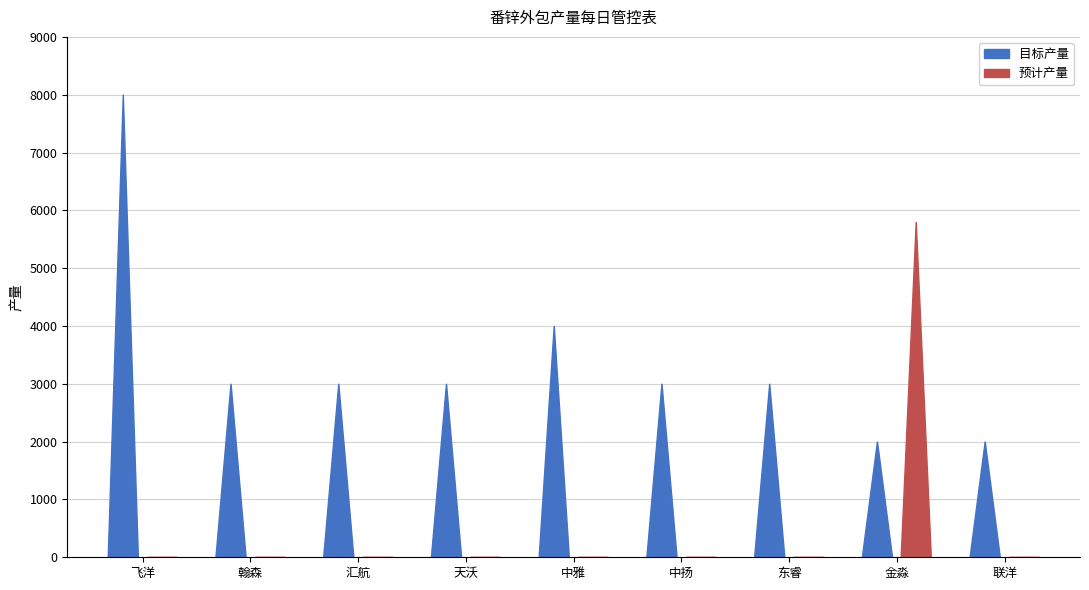

Rank the series at 天沃 from highest to lowest value.

目标产量, 预计产量